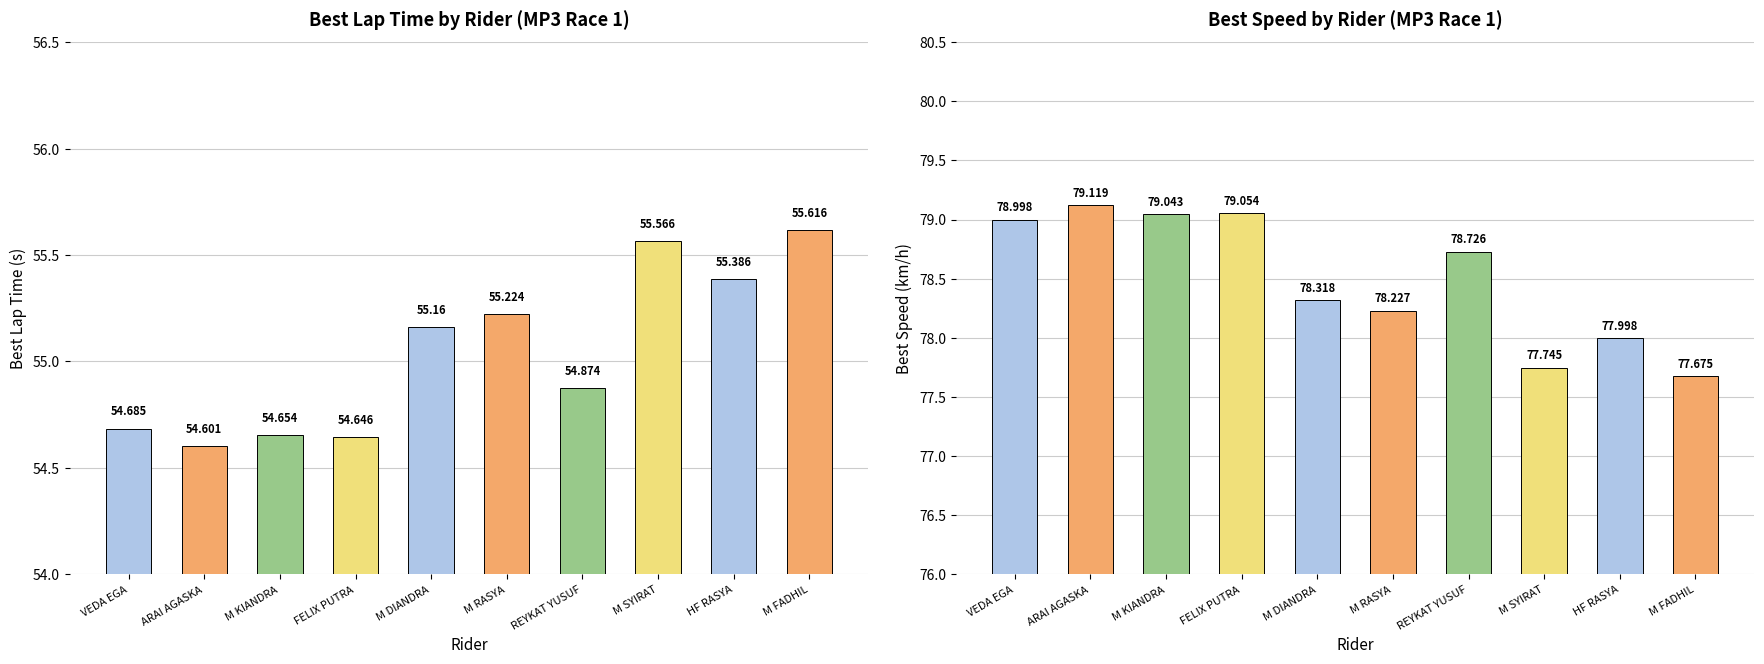

Is the value of Best Speed at M FADHIL greater than the value of Best Lap time at FELIX PUTRA?

Yes